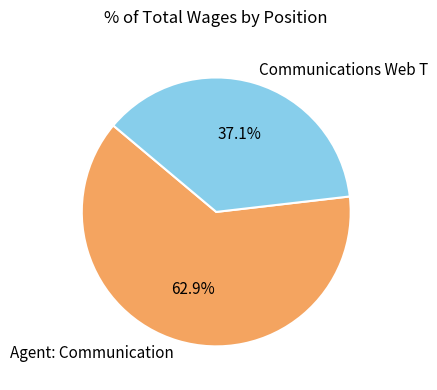

What percentage is the Agent: Communication slice, to the nearest percent?

63%